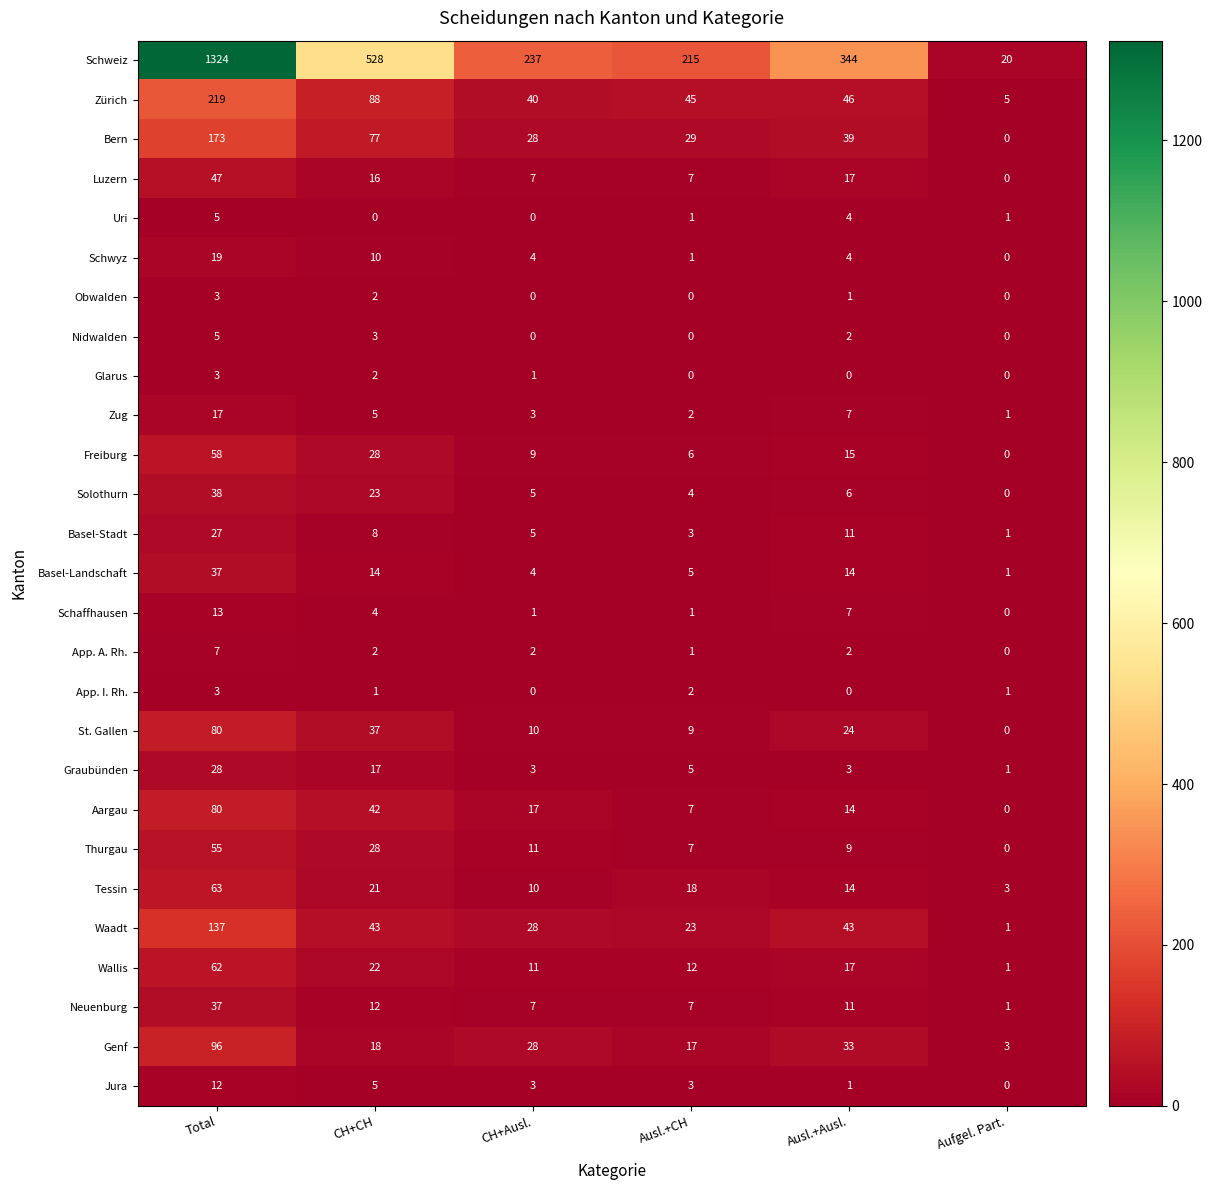

At which category does the chart reach its peak across all series?

Total